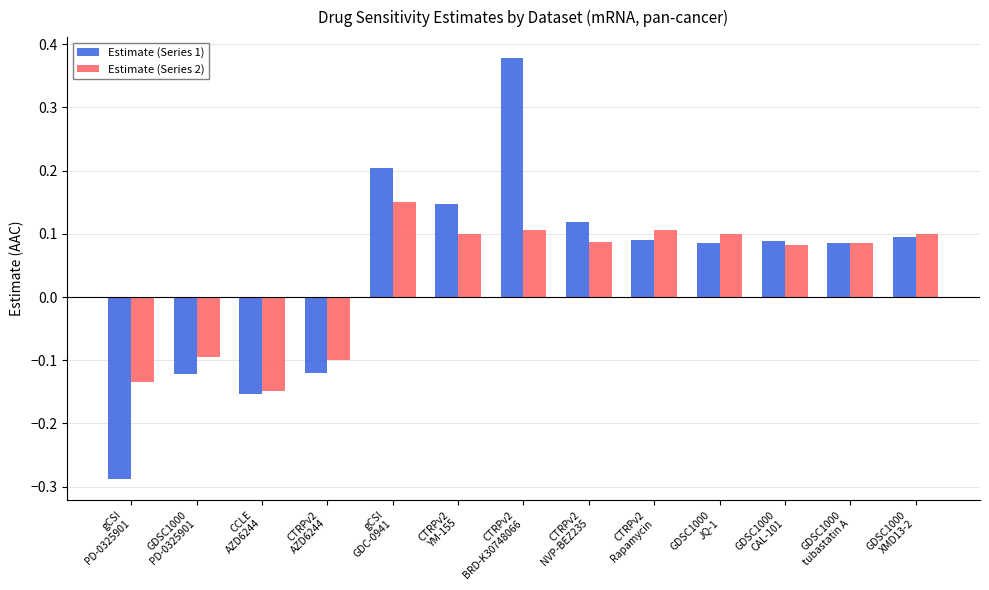

How many Estimate (Series 1) values are between 0 and 1?

9